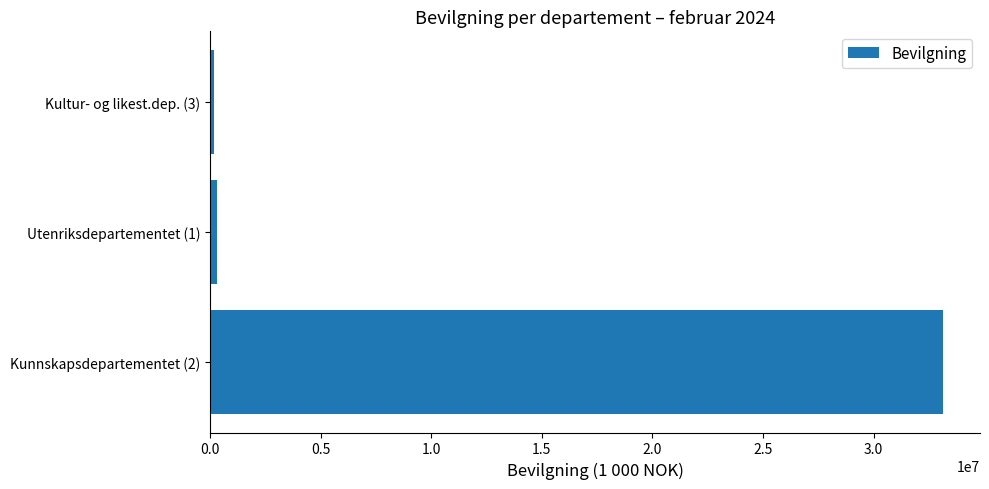

Where is the data nearest to the value 16657397?

Utenriksdepartementet (1)